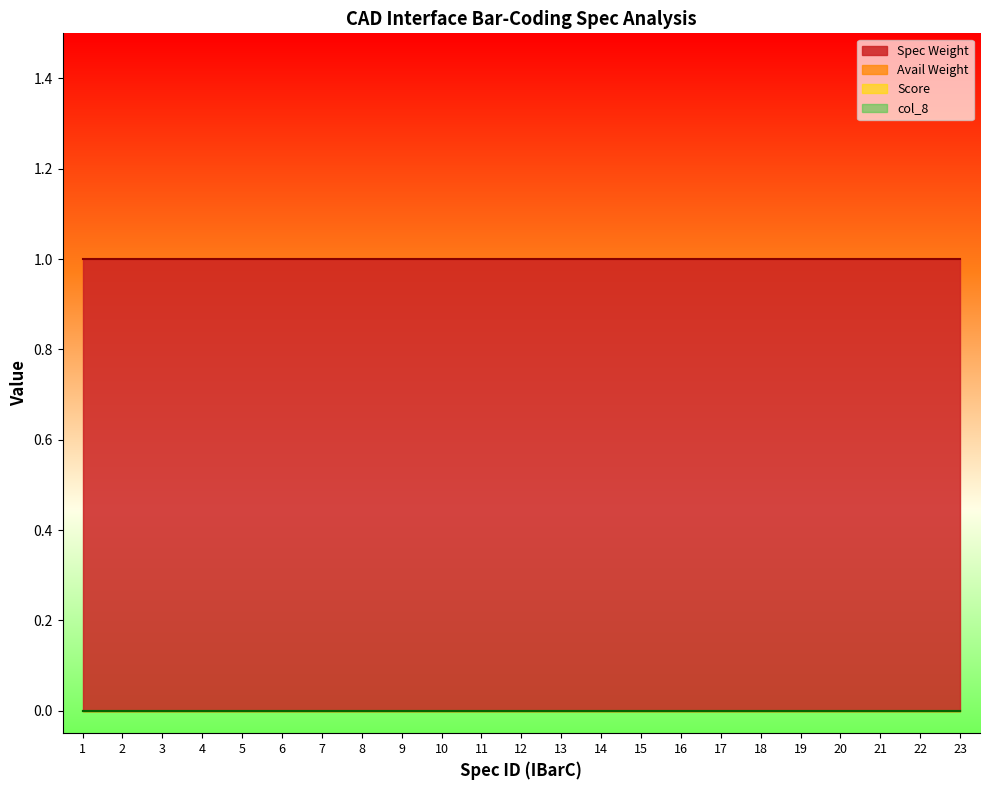

Which series has the largest range (max minus min)?

Spec Weight